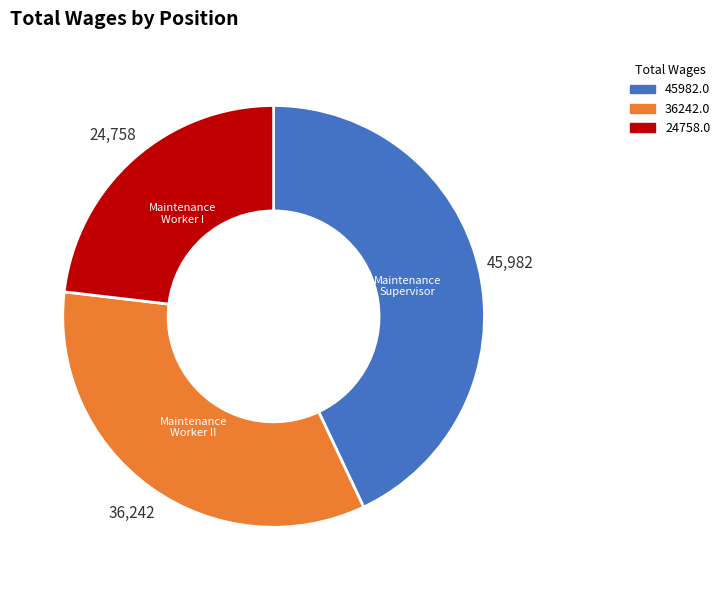

Is there any slice that represents more than half of the pie?

No